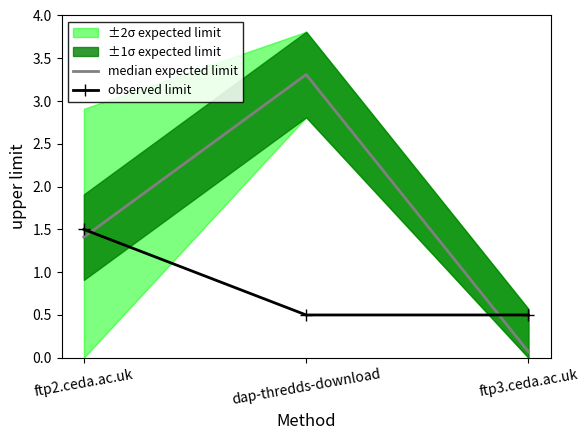

What is the highest value of the median expected limit series?

3.3